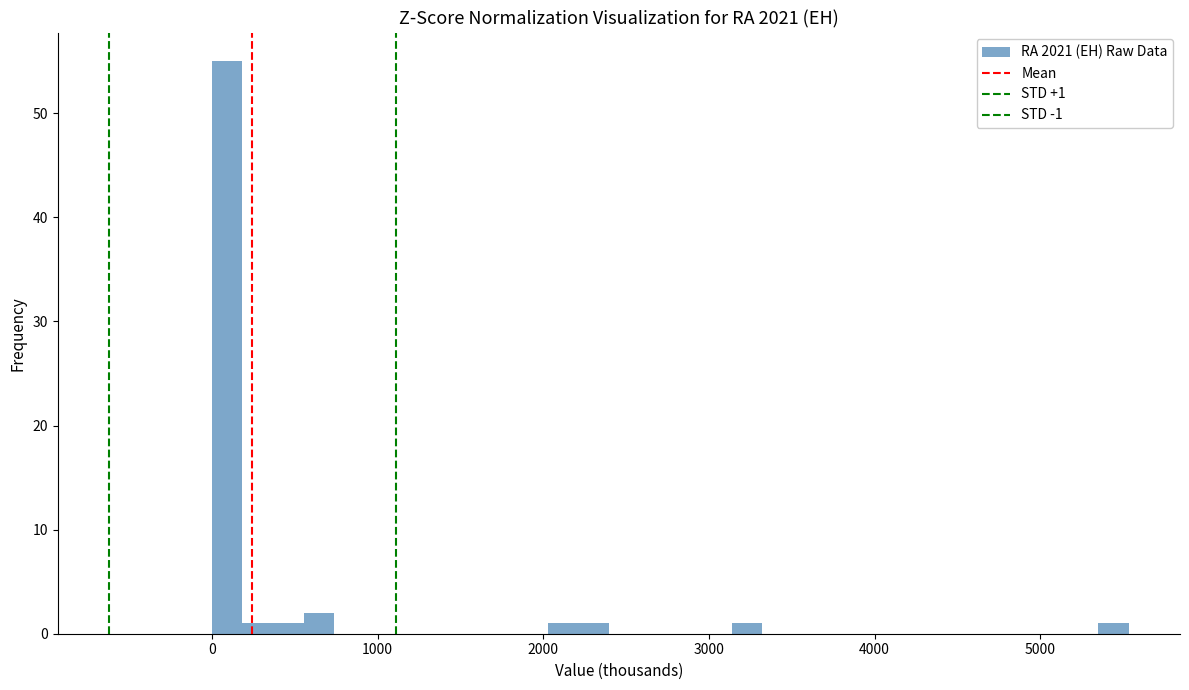

Around what value on the x-axis is the tallest bar? Give the approximate position of its centre, as read against the axis.

100